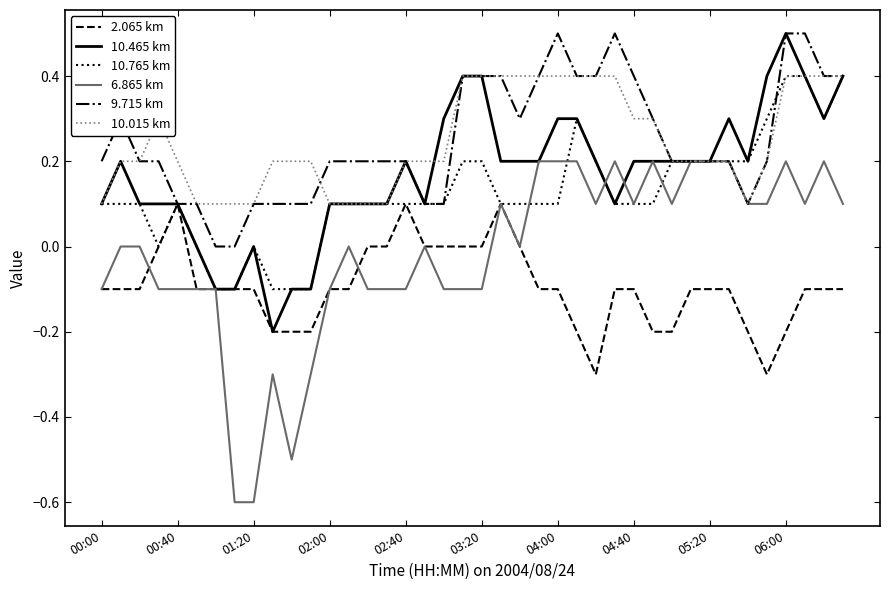

Which series has the widest spread of values?

6.865 km